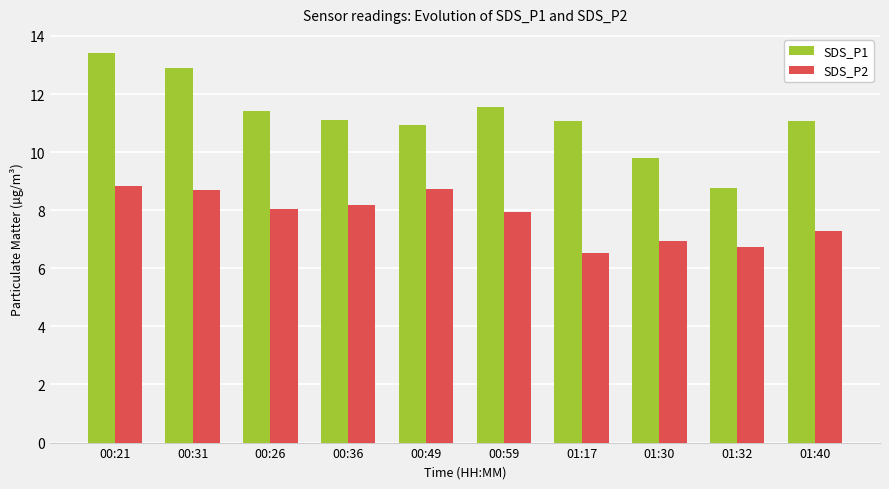

Reading right to left, what are all the values shown in this chart?

SDS_P1: 11.1	8.8	9.8	11.1	11.6	10.9	11.1	11.4	12.9	13.4
SDS_P2: 7.3	6.7	7.0	6.5	8.0	8.7	8.2	8.1	8.7	8.8